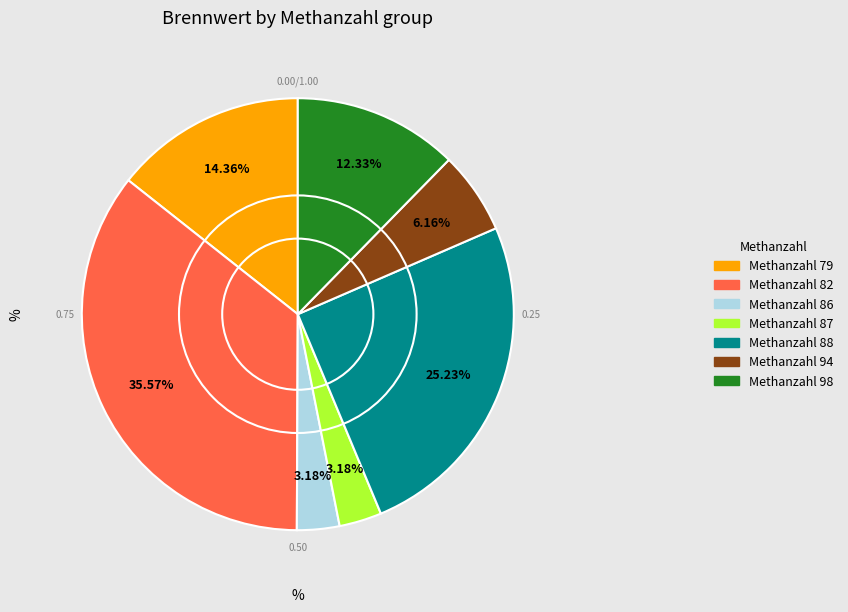

How many slices are in this pie chart?

7